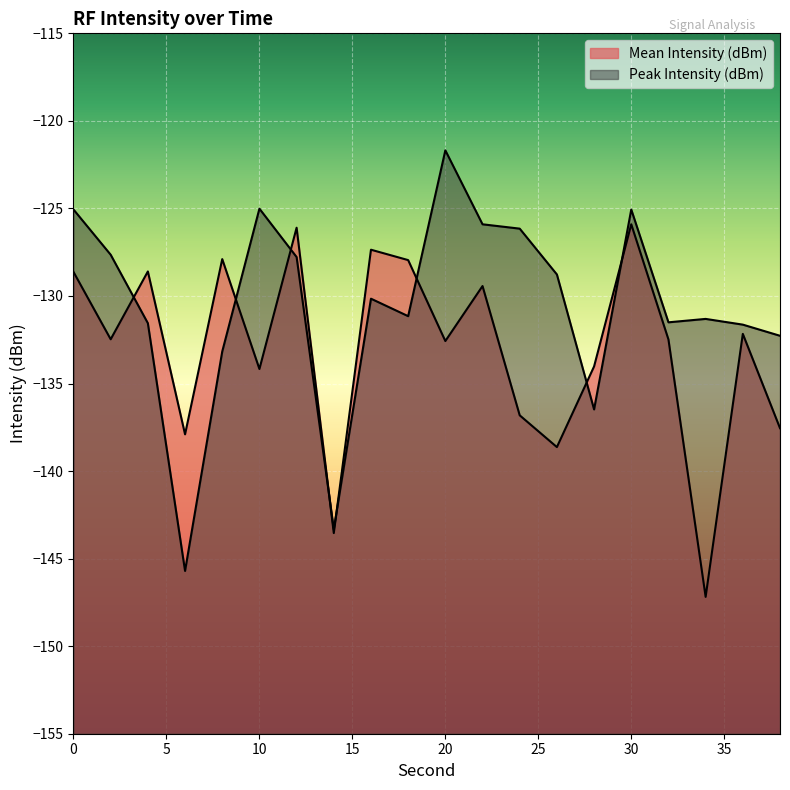

What is the value of the Peak Intensity (dBm) point at the 11th from the left?

-121.7